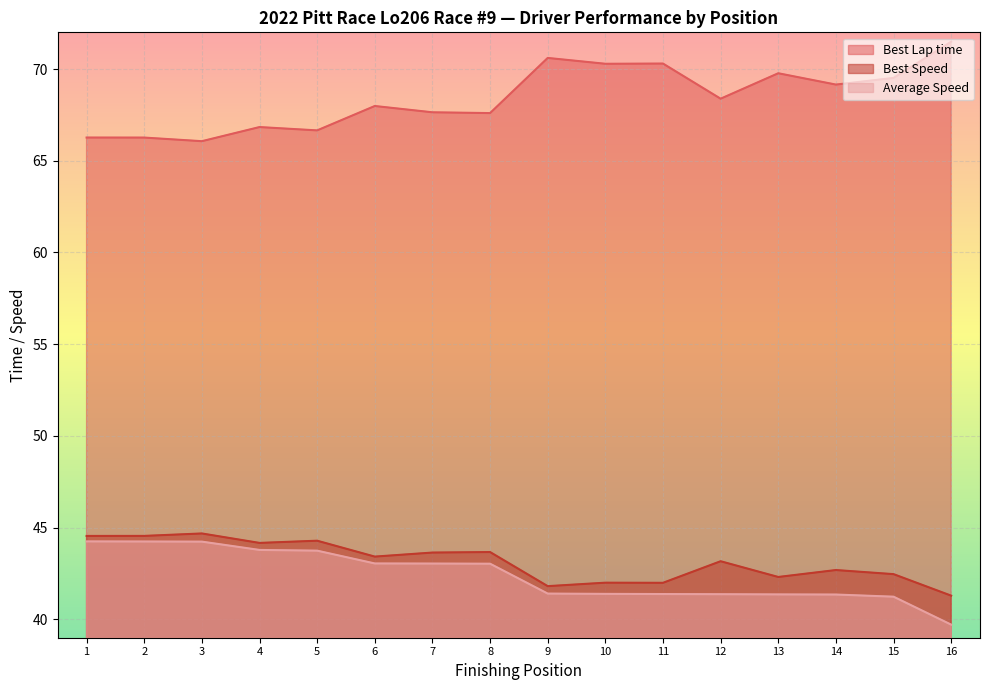

What is the average value of the Average Speed series?

42.4